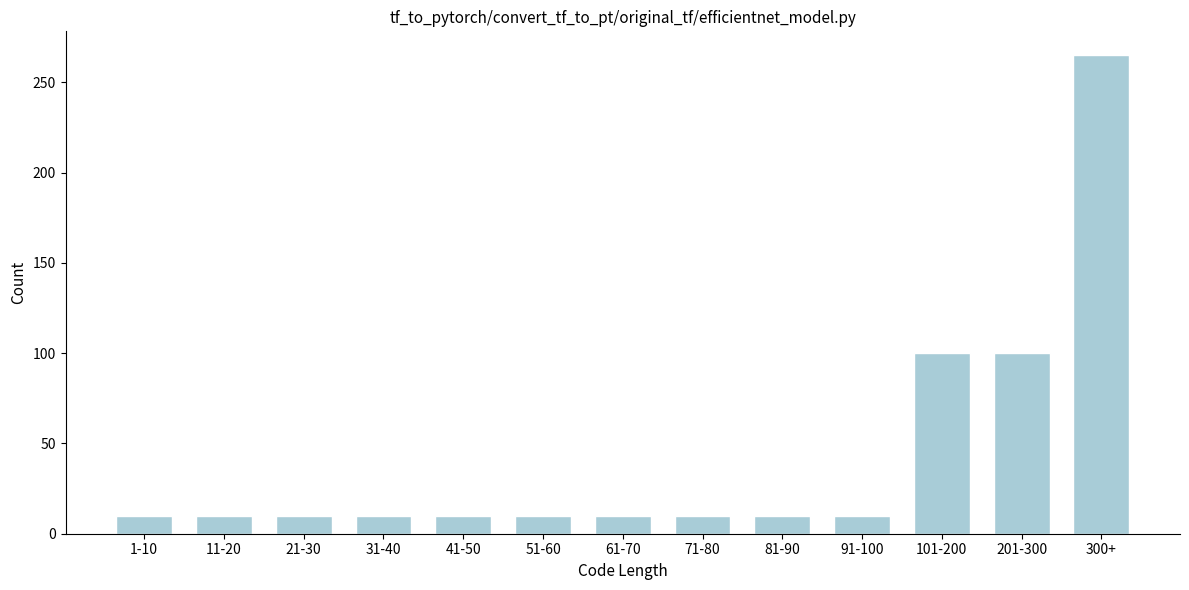

Reading left to right, list all the values displayed in this chart.

10	10	10	10	10	10	10	10	10	10	100	100	265